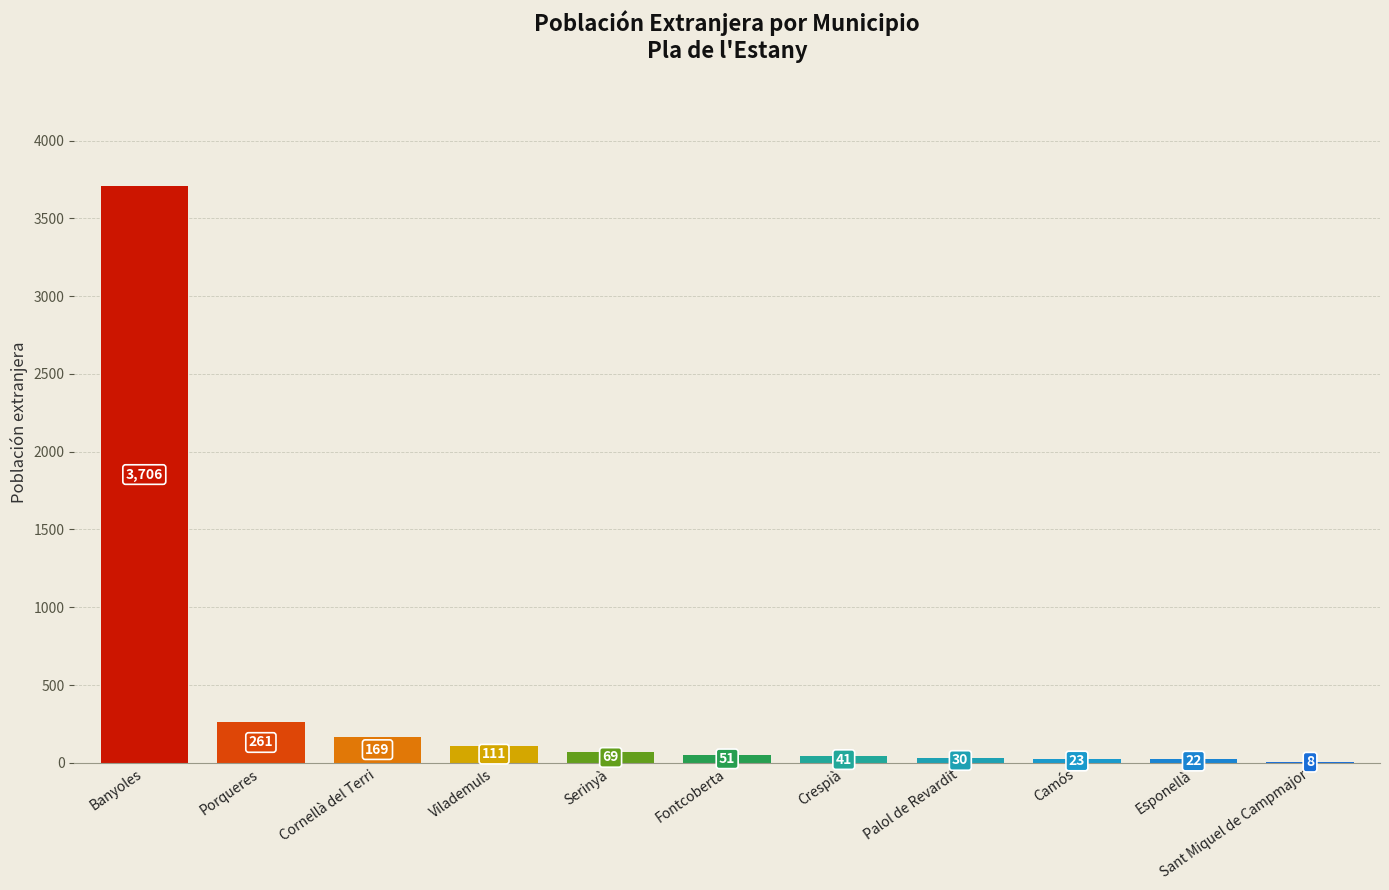

How many data points does each series have?

11